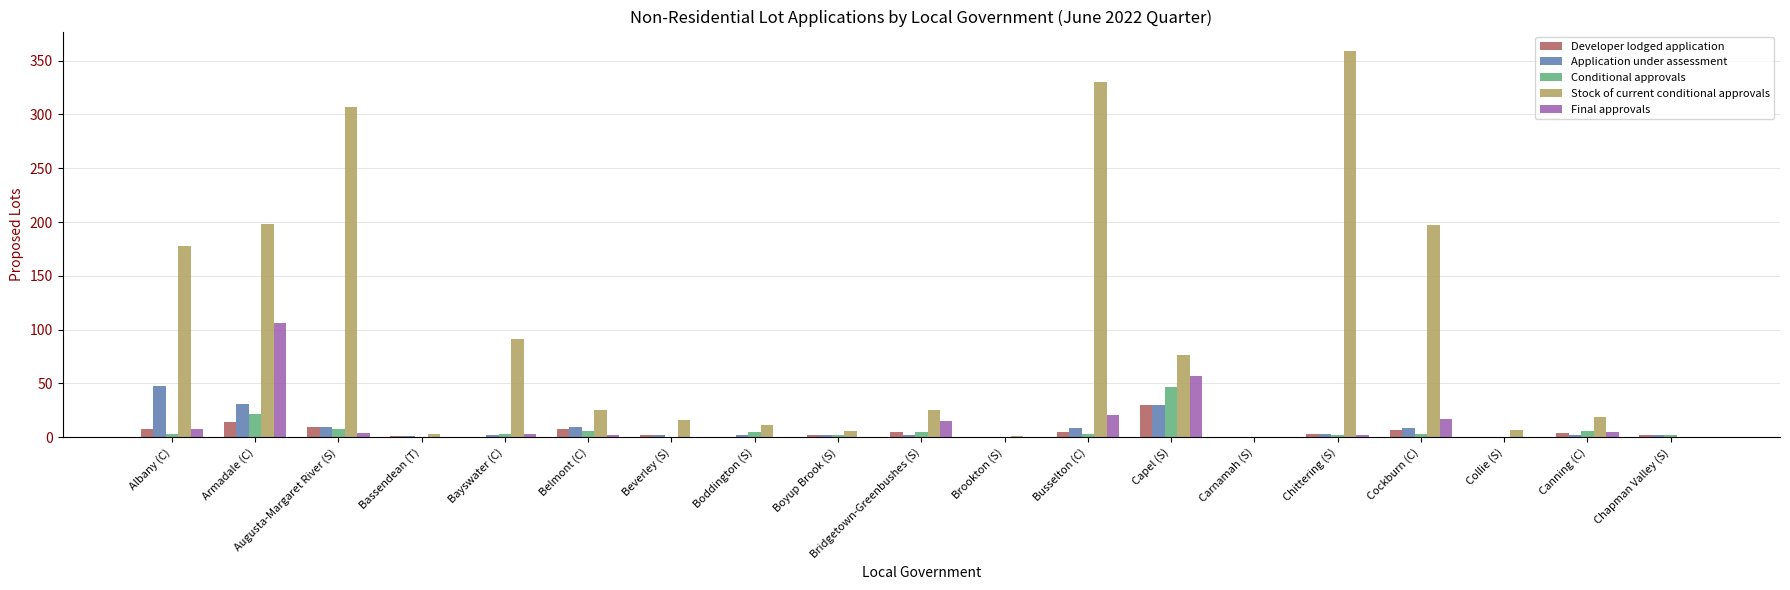

The value of Final approvals at Busselton (C) is 34. True or false?

False